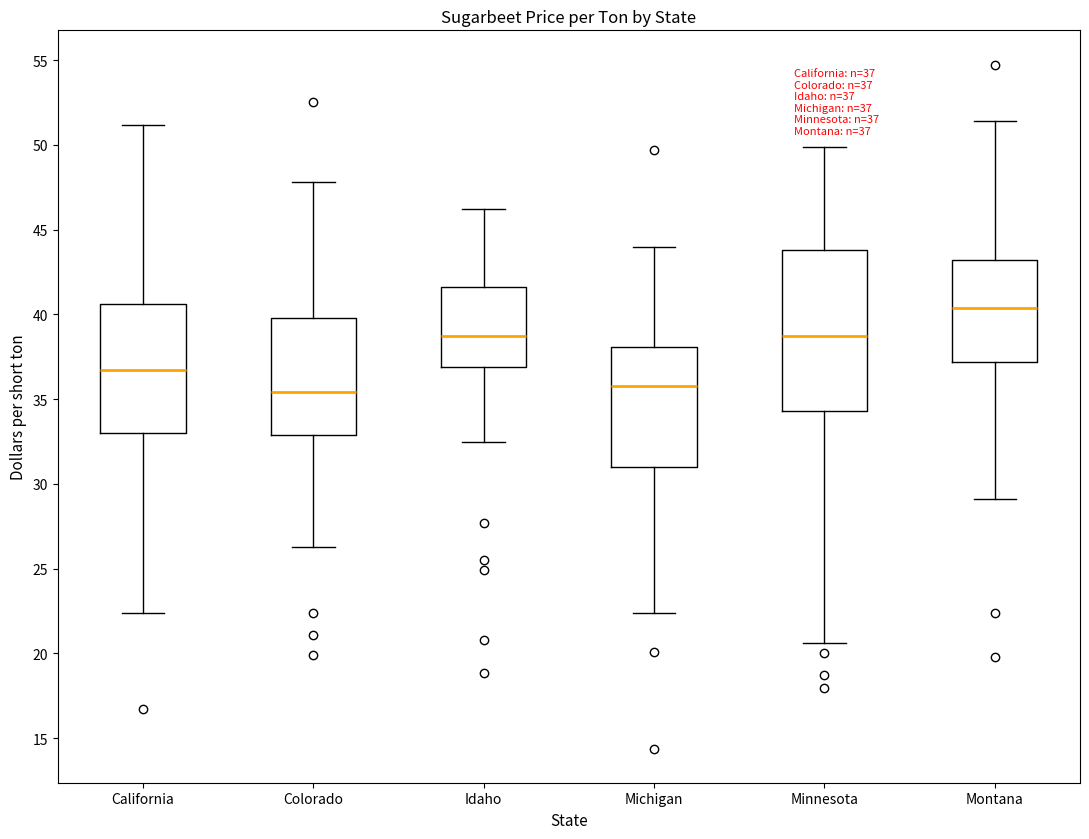

Which box's median line is the highest?

Montana